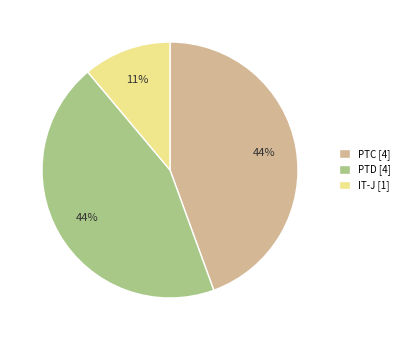

To the nearest percent, what portion does PTC represent?

44%